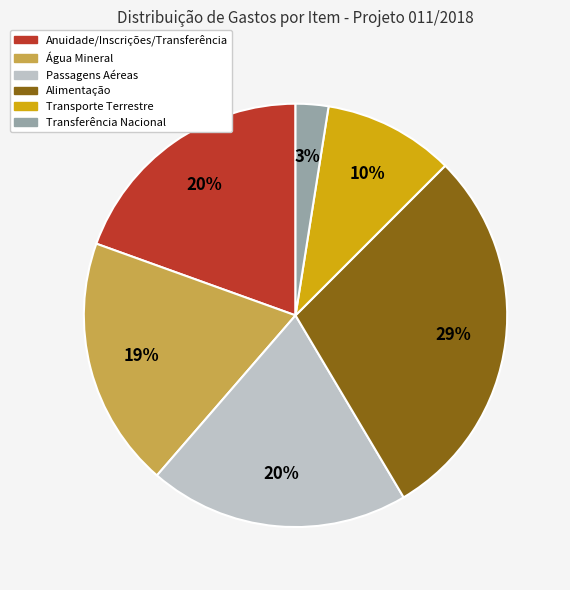

Which slice is the smallest?

Transferência Nacional